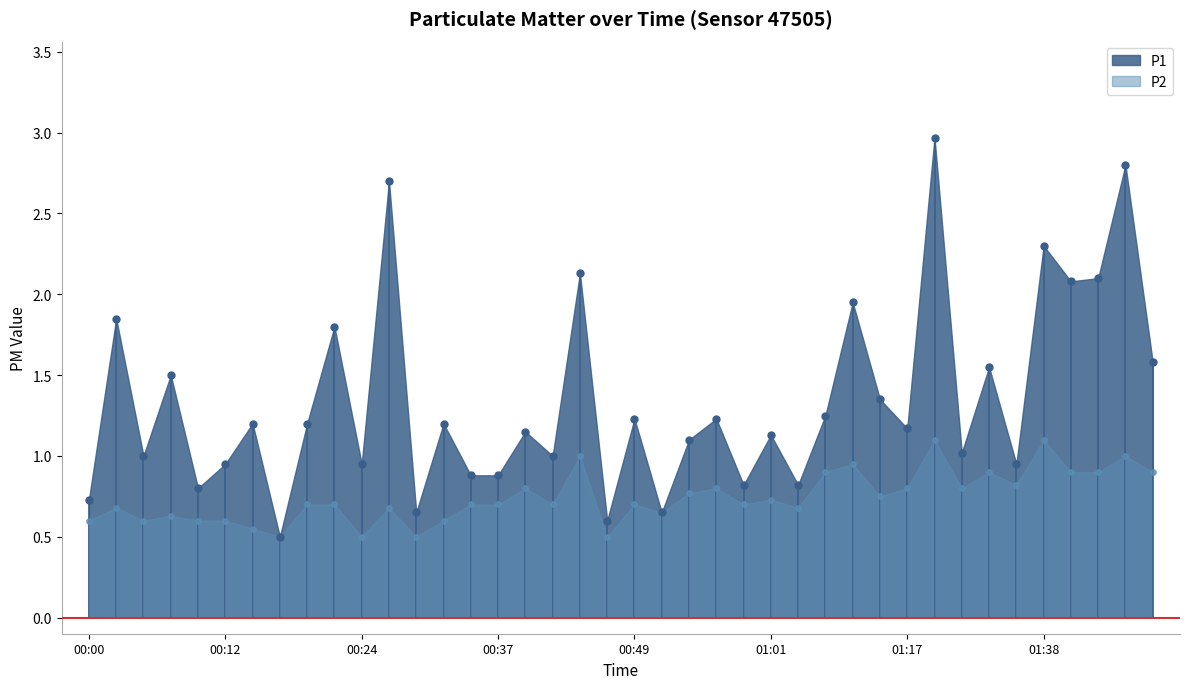

Which series has the largest total across all categories?

P1